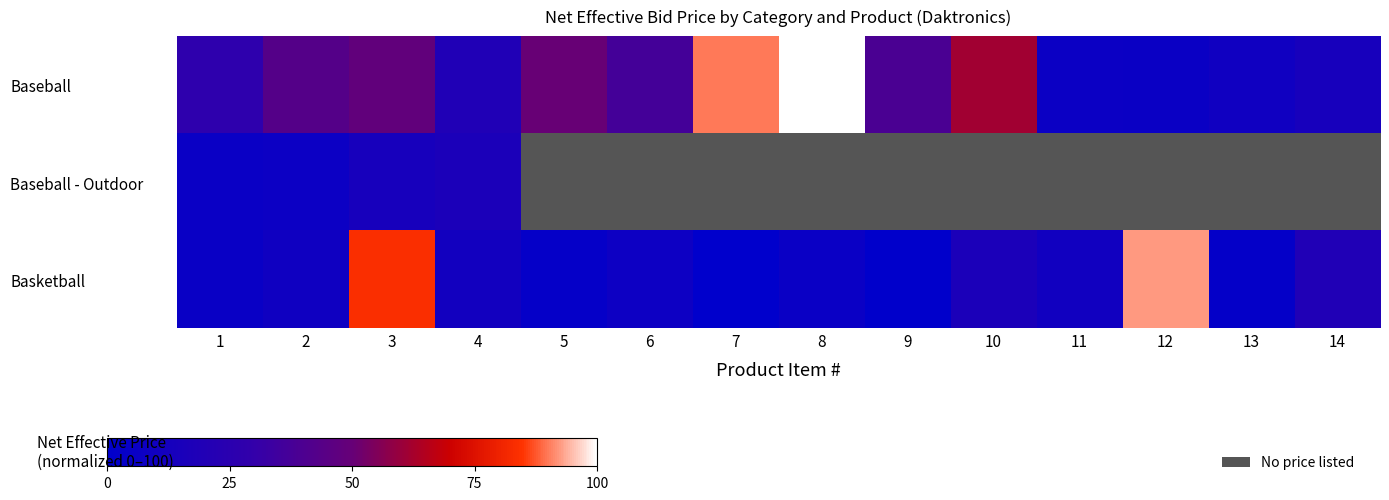

What is the average value of the Baseball series?

39.5